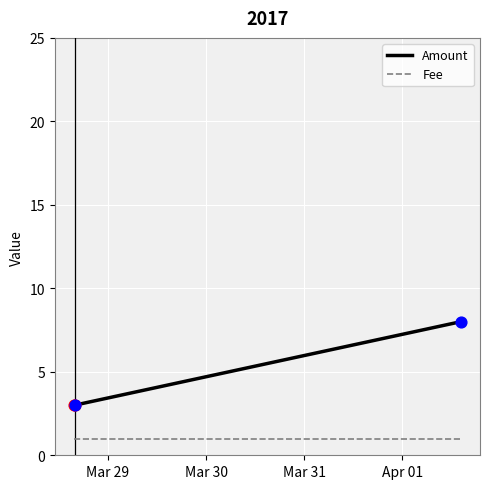

What is the total value across all series at Apr 01?

9